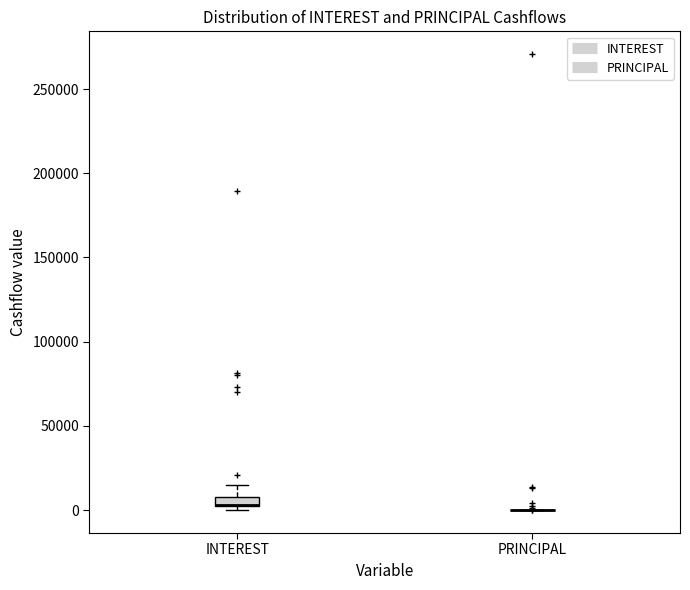

Where is the upper edge of the box for INTEREST on the y-axis? The values are not printed on the chart, so give them approximately, as read against the axis.

10000